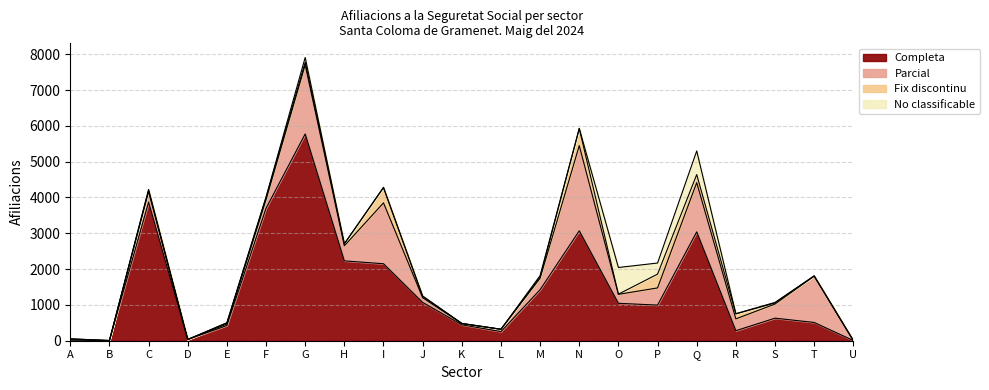

Rank the series at H from lowest to highest value.

No classificable, Fix discontinu, Parcial, Completa